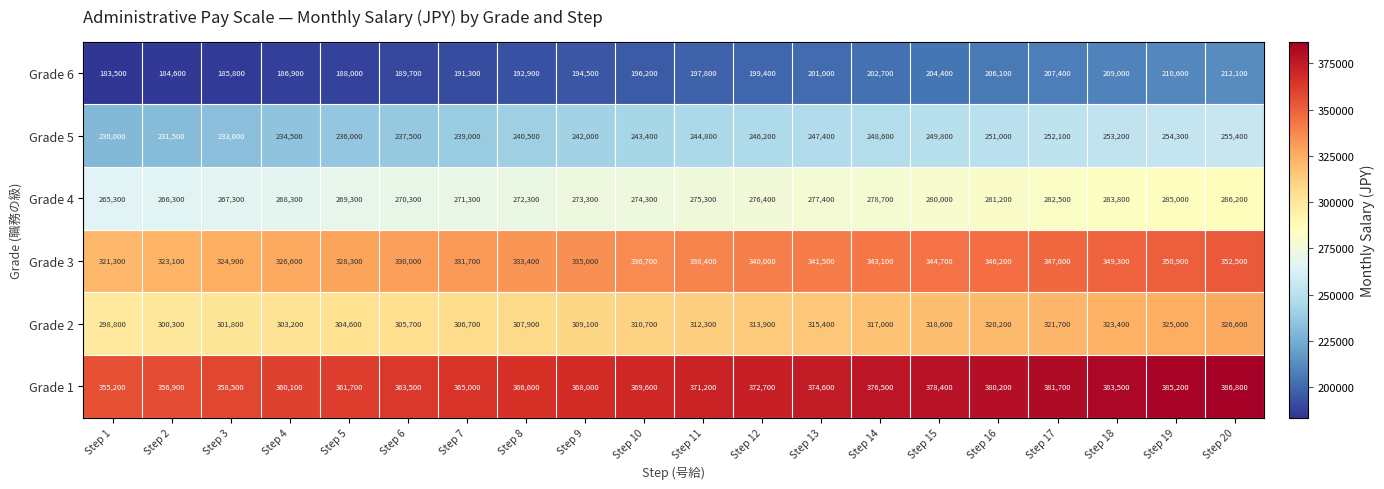

Which series has the largest range (max minus min)?

Grade 1